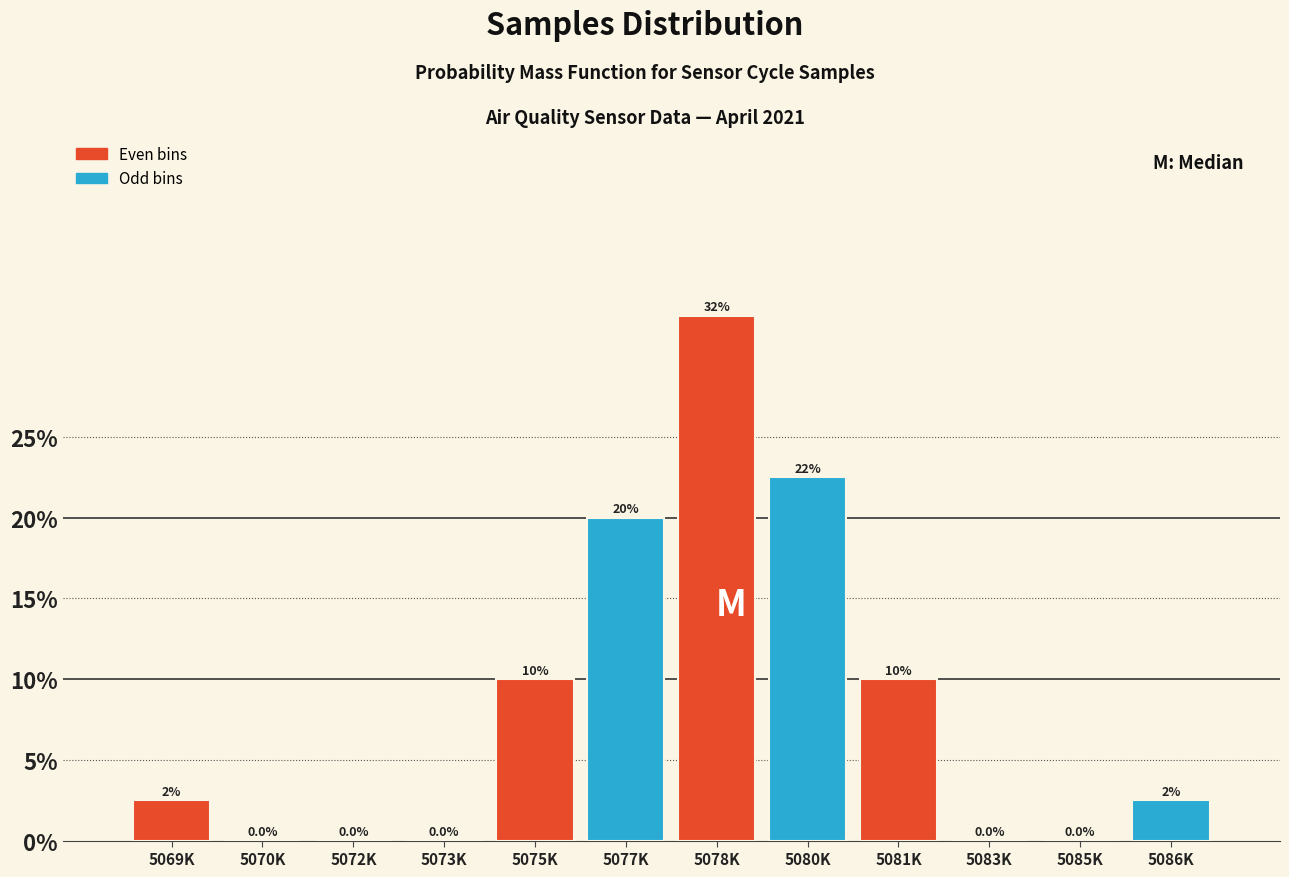

Reading left to right, list all the values displayed in this chart.

5069K=2.5	5070K=0.0	5072K=0.0	5073K=0.0	5075K=10.0	5077K=20.0	5078K=32.5	5080K=22.5	5081K=10.0	5083K=0.0	5085K=0.0	5086K=2.5